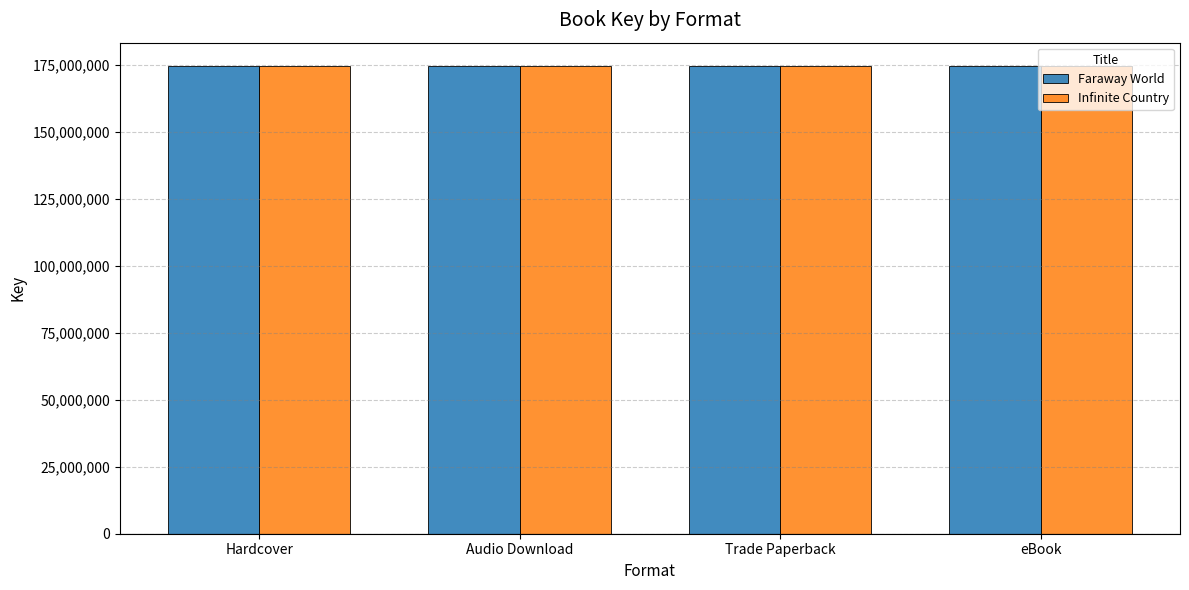

Is it true that Faraway World equals 282025319 at Hardcover?

False